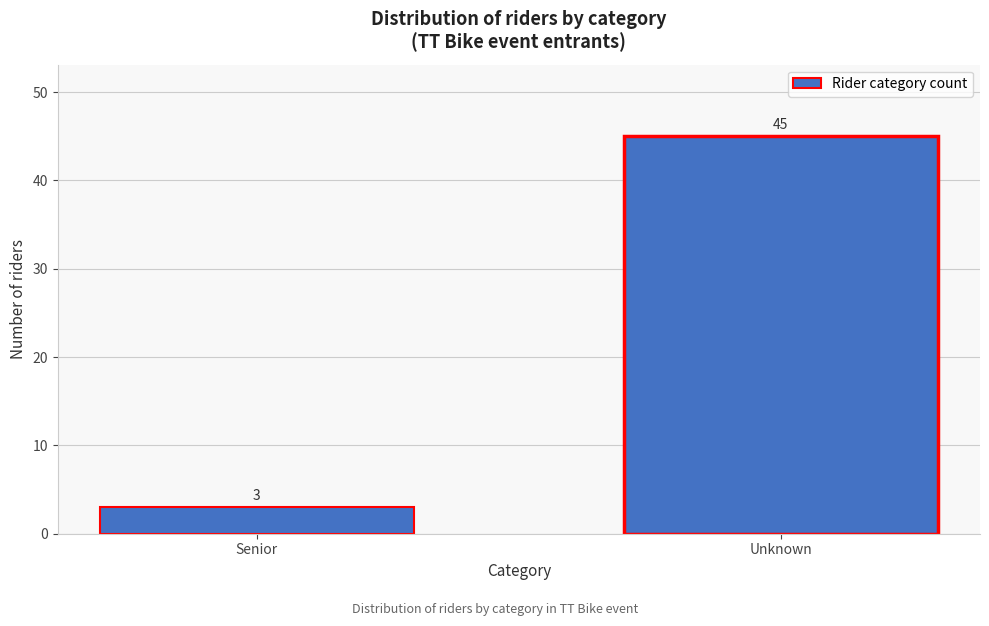

Reading right to left, transcribe all the data shown in this chart.

Unknown=45	Senior=3